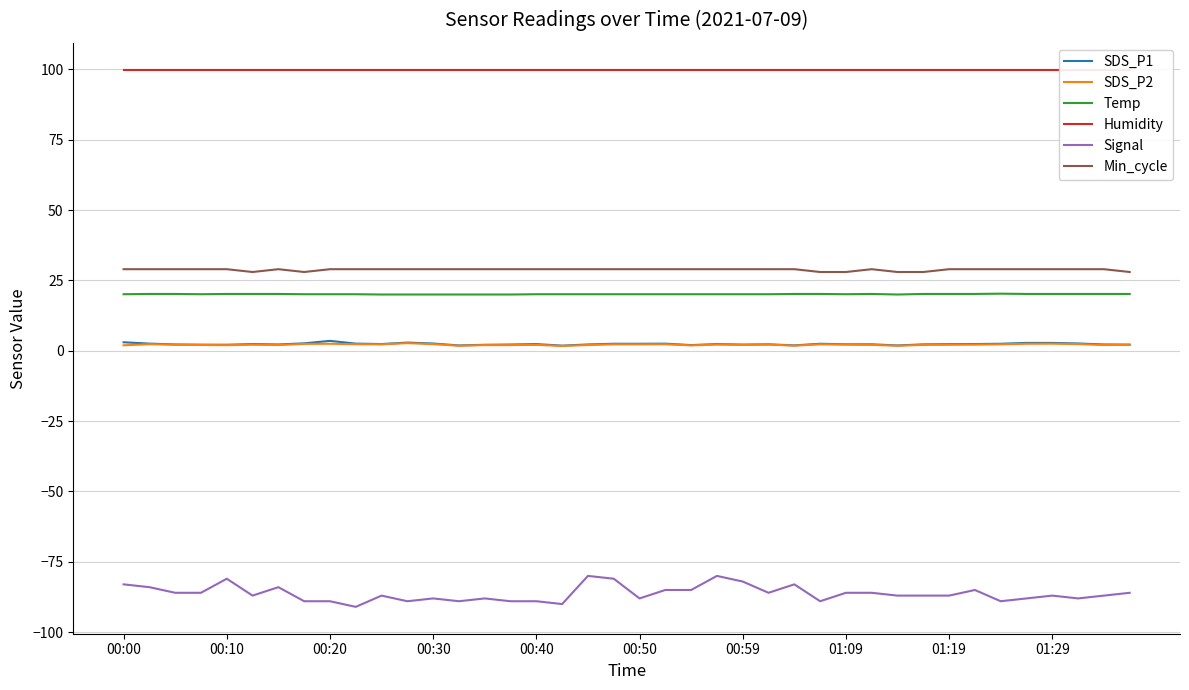

Which category has the lowest value in the Humidity series?

00:00